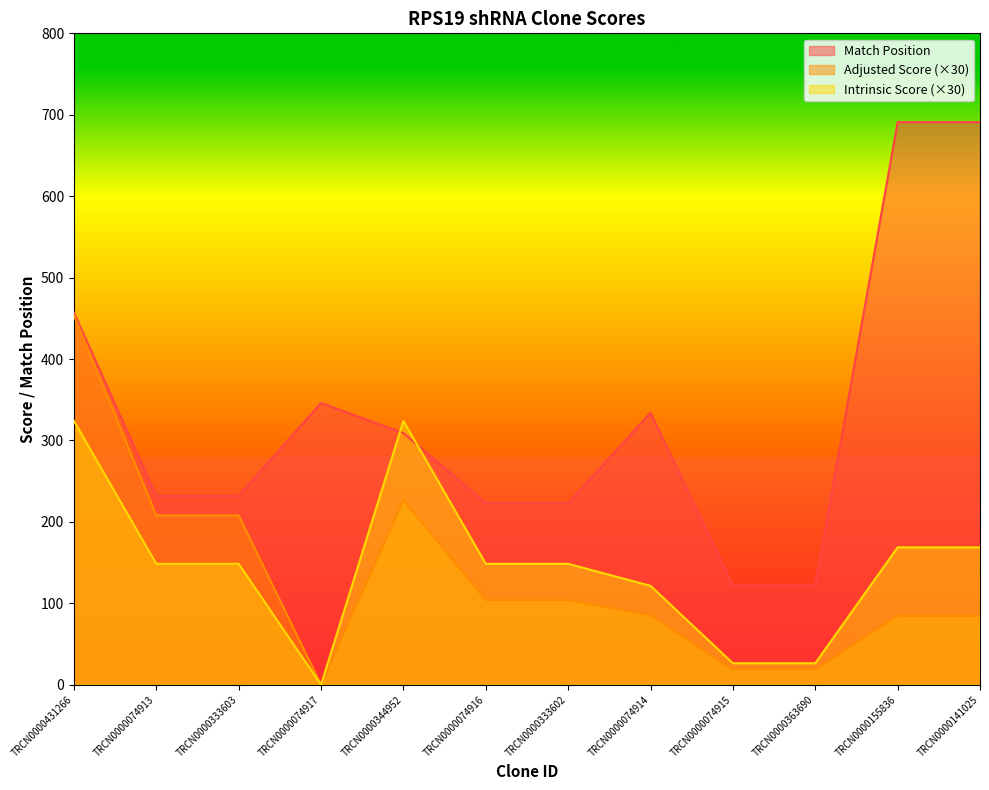

Where does the Intrinsic Score series first go above 148?

TRCN0000431266